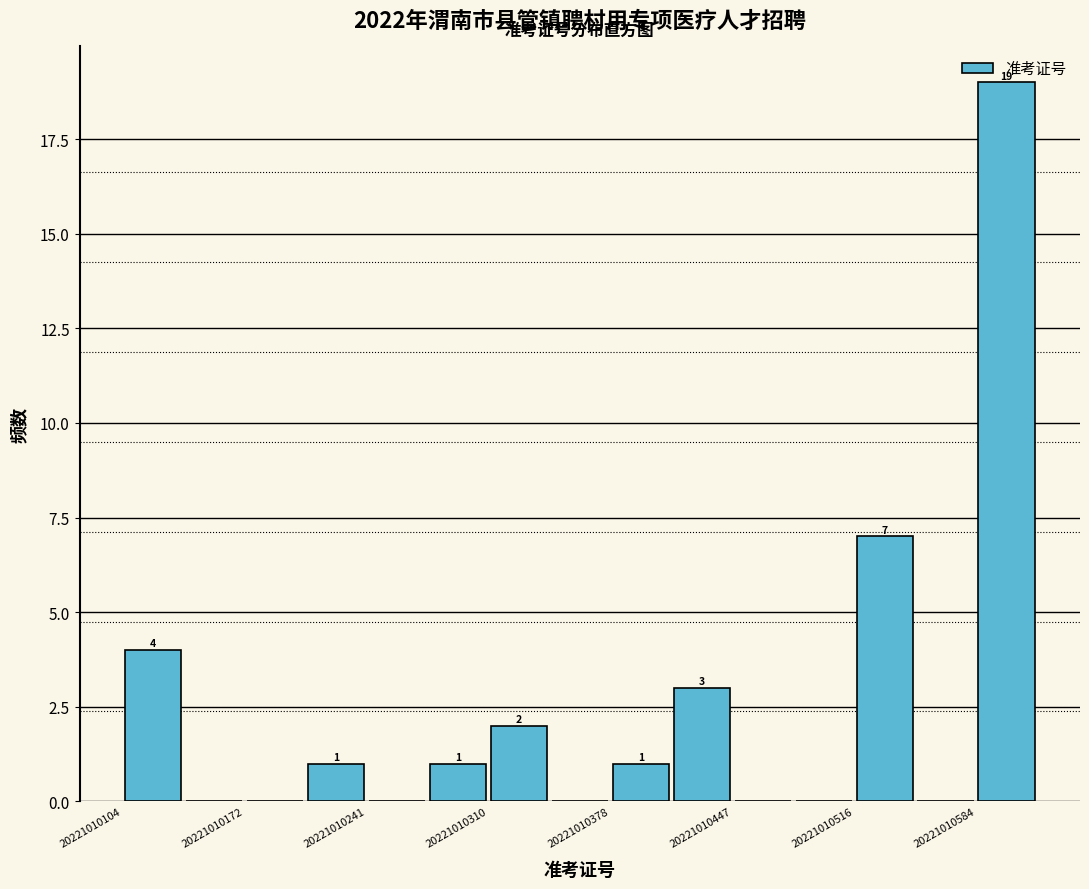

Around what value on the x-axis is the tallest bar? Give the approximate position of its centre, as read against the axis.

20221010600